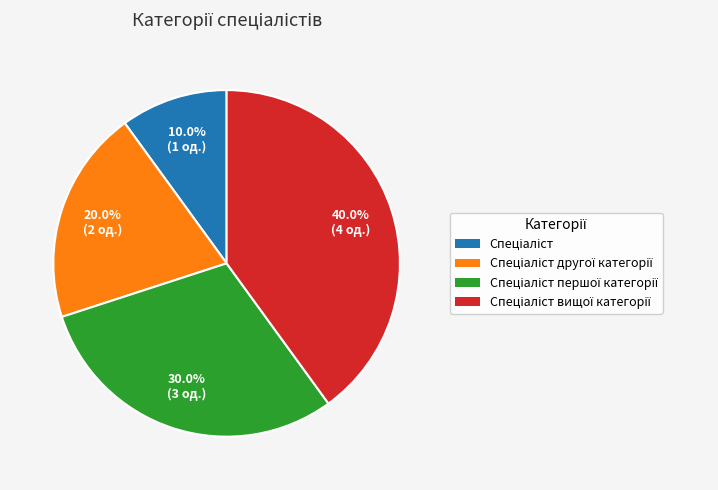

Is there a majority slice in this chart?

No